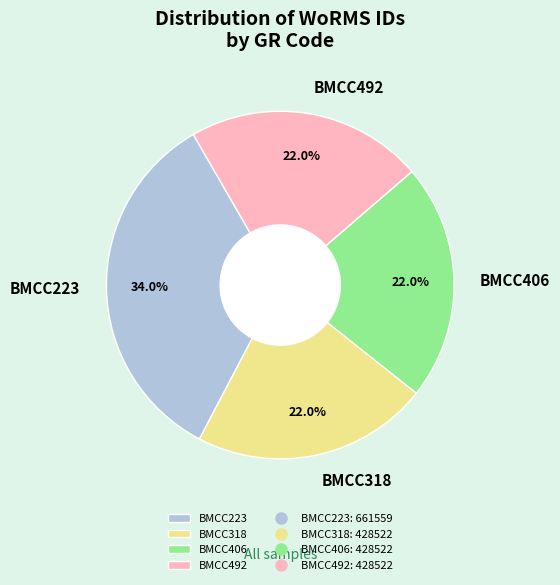

Which category has the biggest portion of the pie?

BMCC223